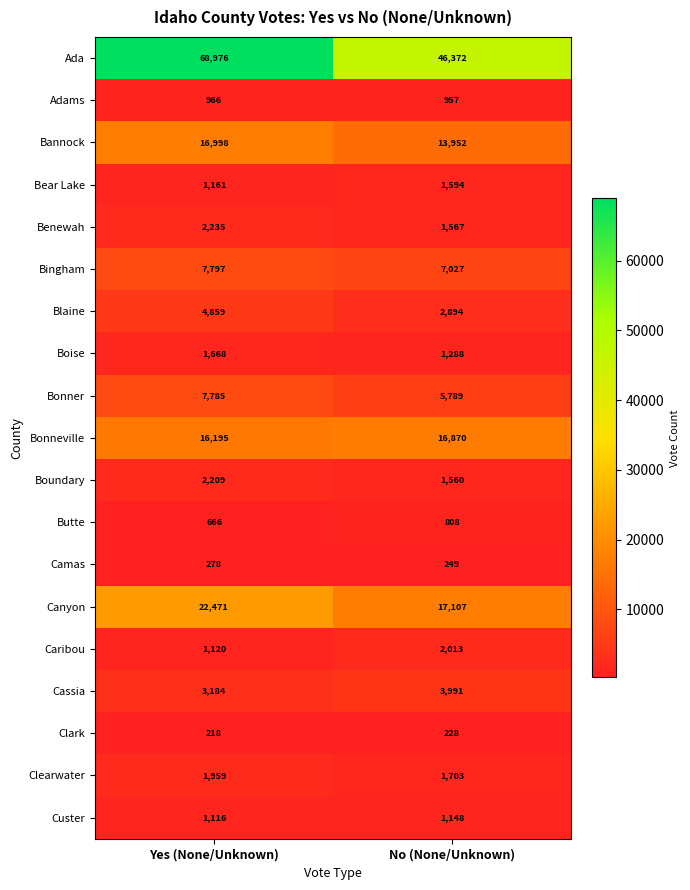

At which label does Bingham reach its minimum?

No (None/Unknown)